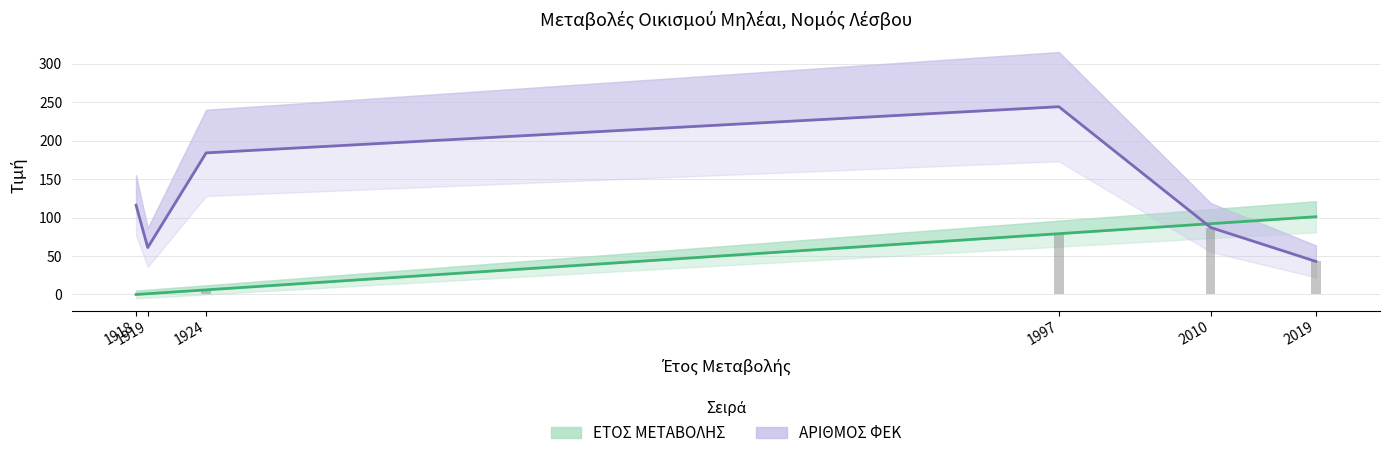

At which label is ΕΤΟΣ ΜΕΤΑΒΟΛΗΣ closest to 50?

1997